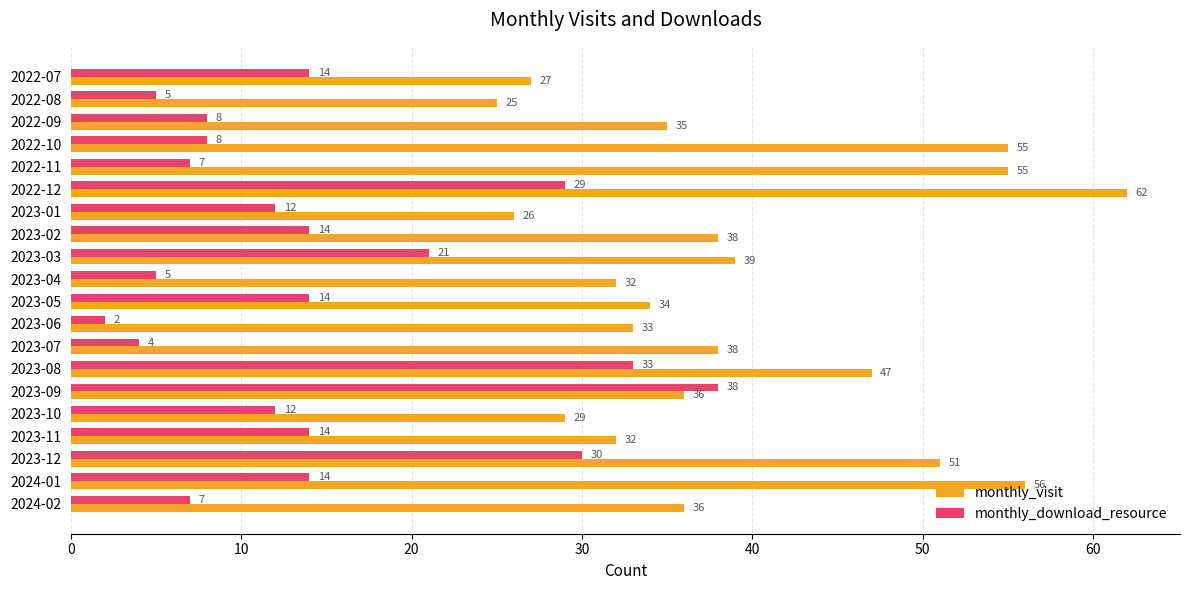

What is the difference between the maximum and minimum values in the monthly_visit series?

37